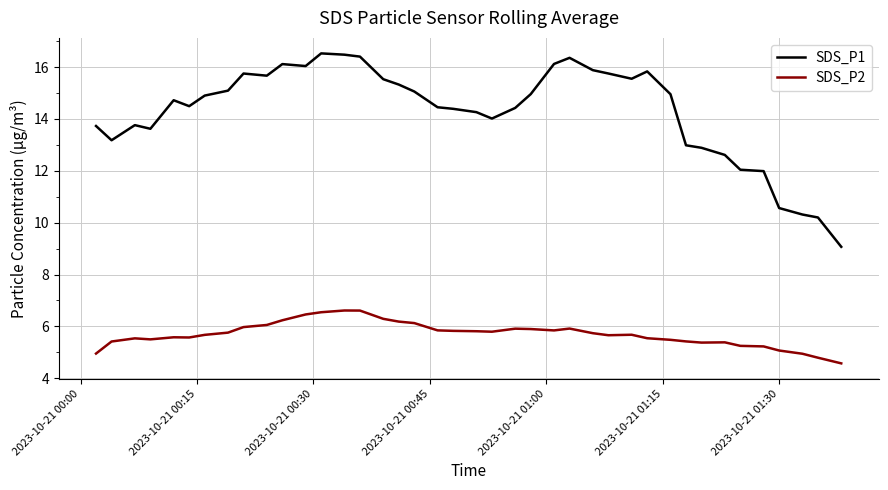

What is the difference between the maximum and minimum values in the SDS_P1 series?

7.5